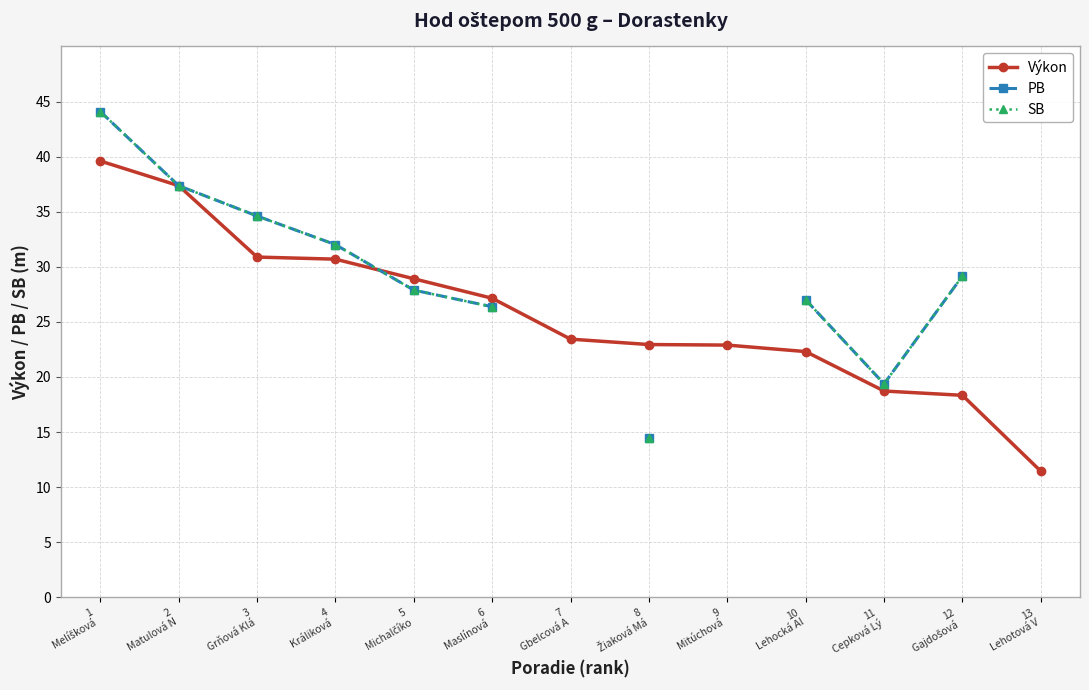

At which label is SB closest to 29?

12
Gajdošová 